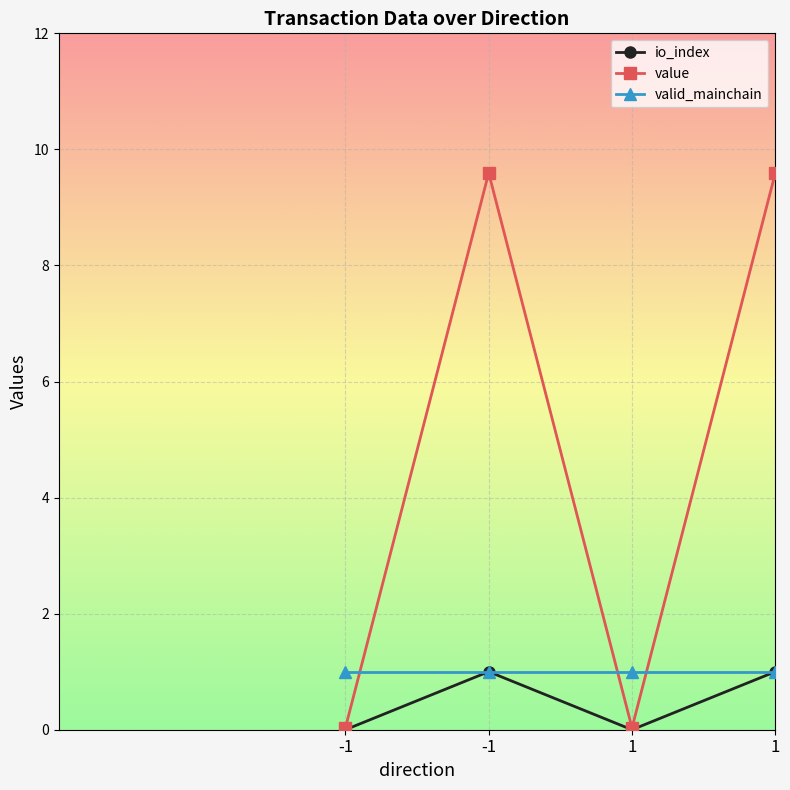

Count the number of data series in this chart.

3